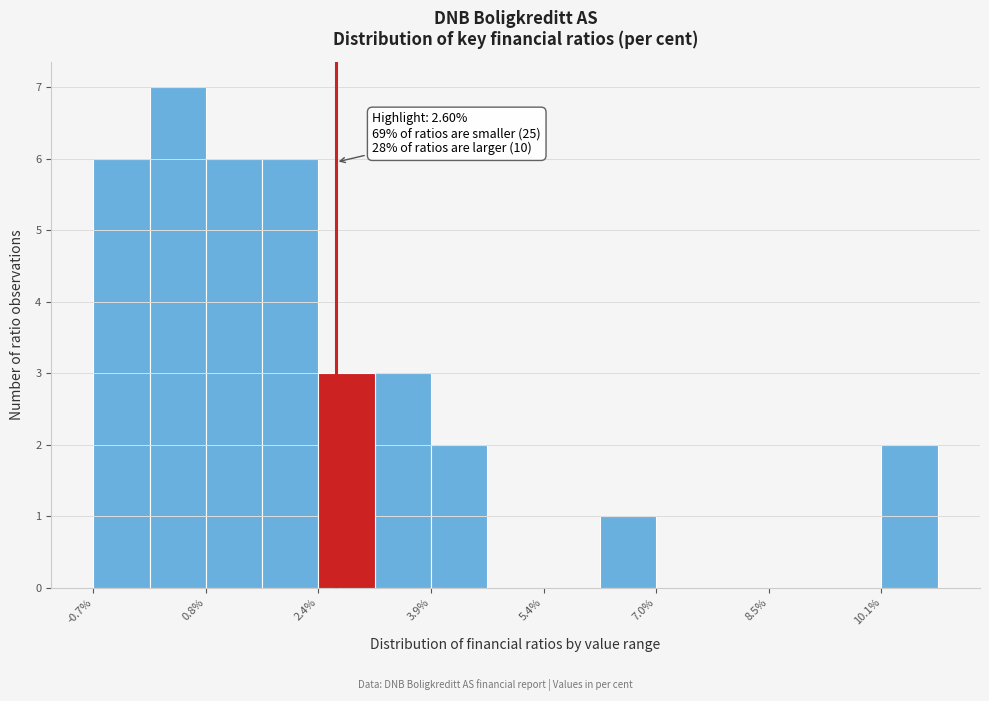

Around what value on the x-axis is the tallest bar? Give the approximate position of its centre, as read against the axis.

0.4